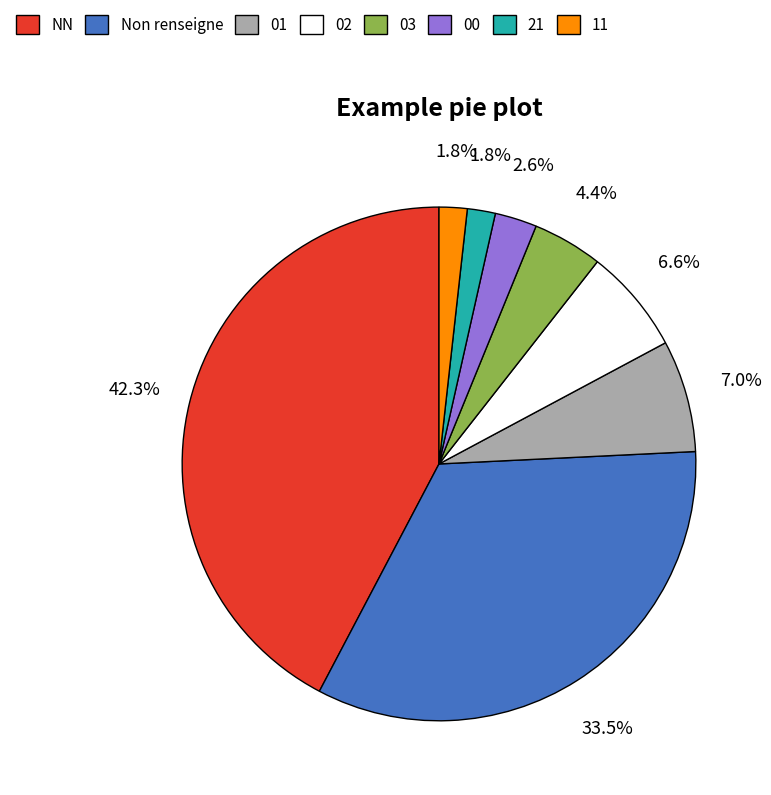

Is there a majority slice in this chart?

No